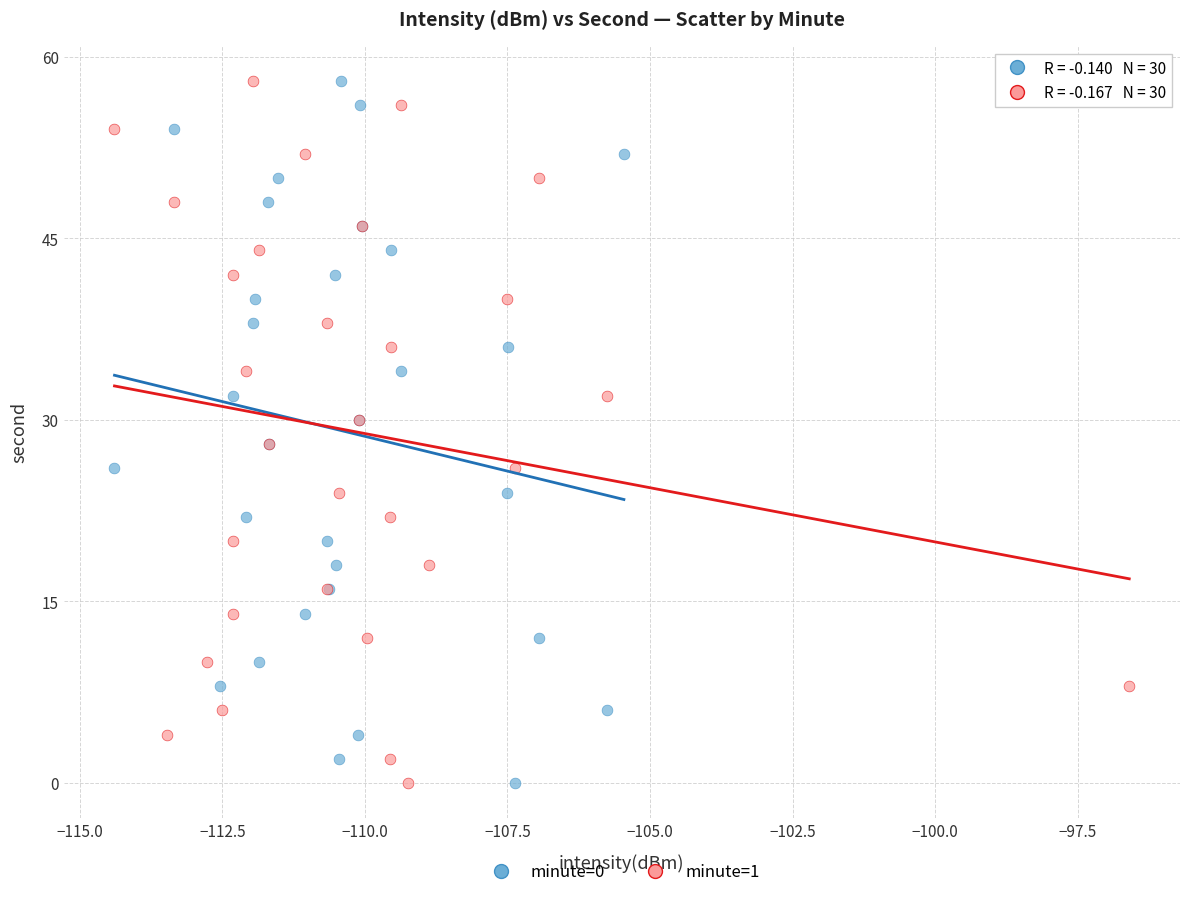

What are all the series names shown in the legend?

minute=0, minute=1